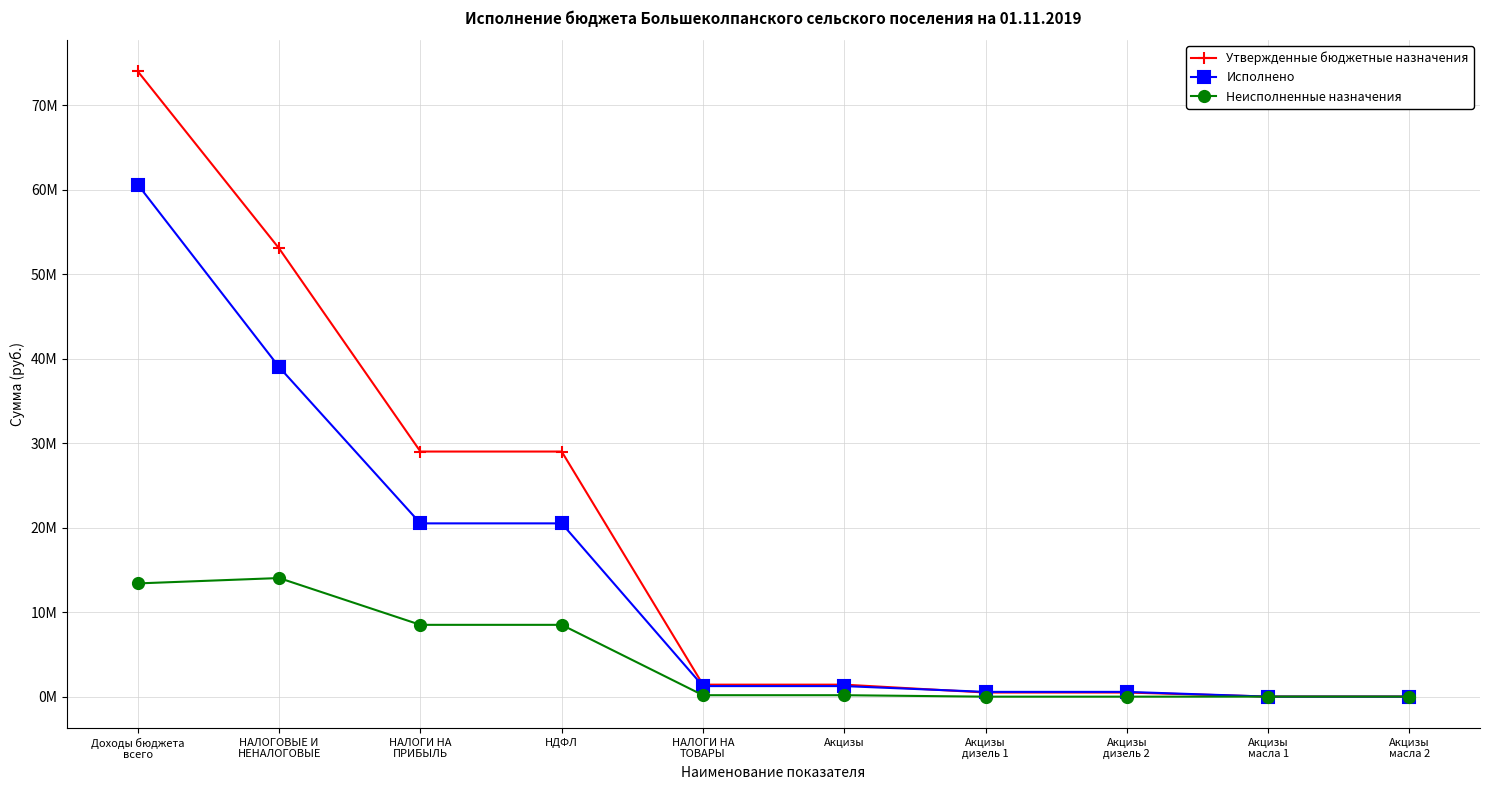

Does the chart have visible grid lines?

Yes